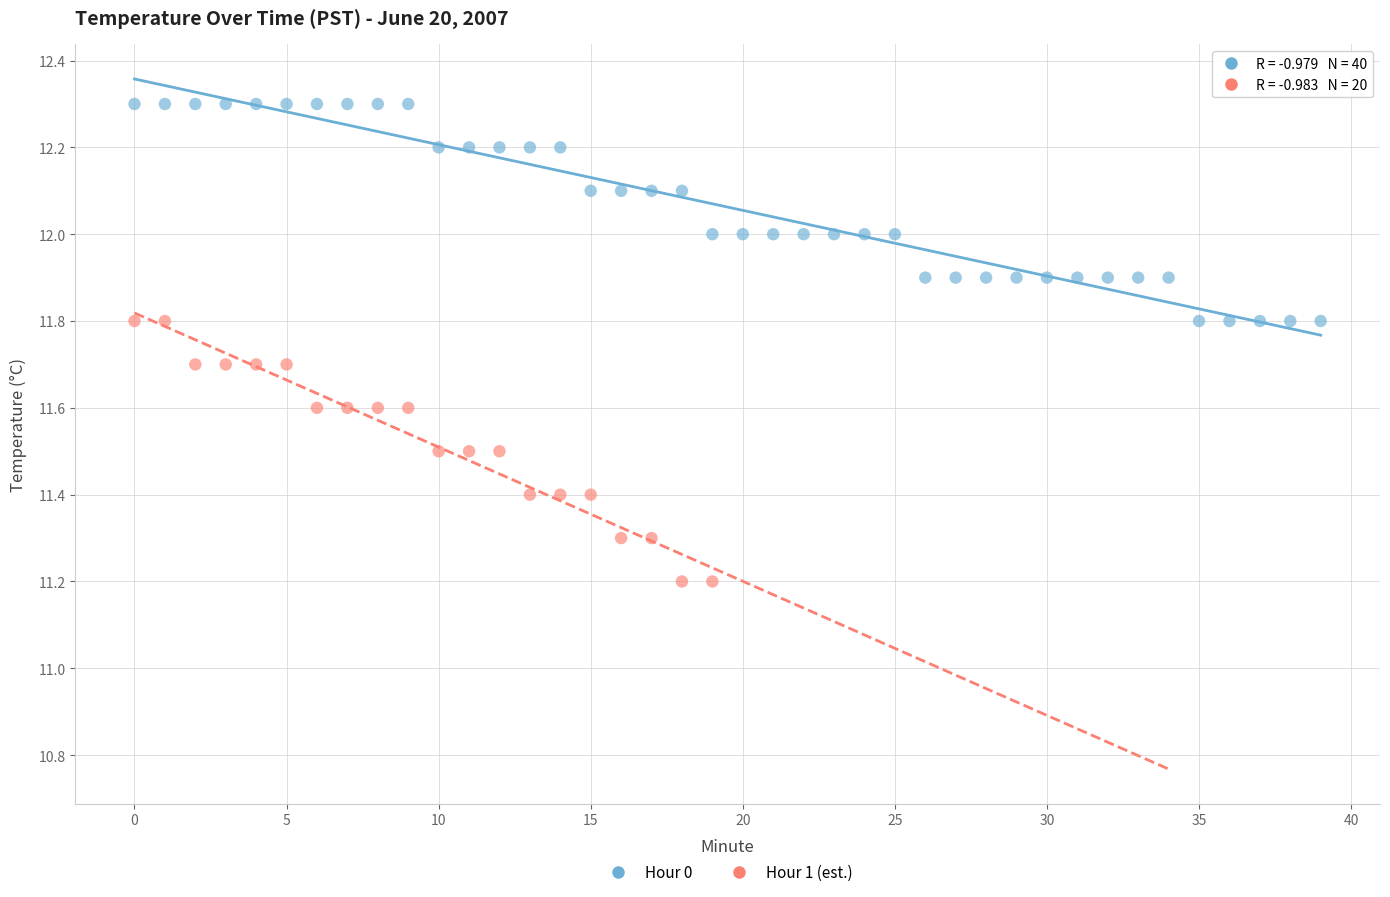

Which series reaches the minimum Y coordinate?

Hour 1 (est.)